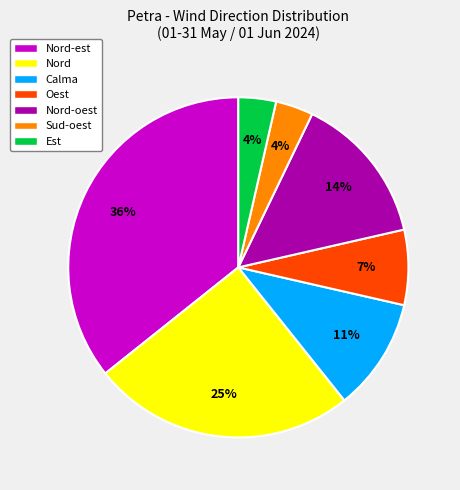

To the nearest percent, what percentage of the pie is Calma?

11%